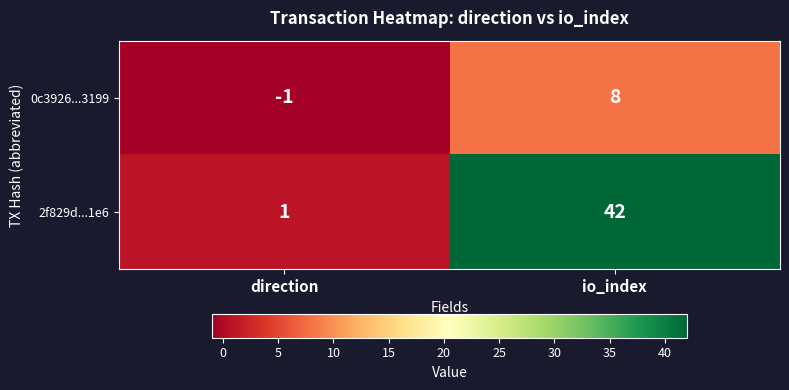

Which series has the widest spread of values?

2f829d...1e6